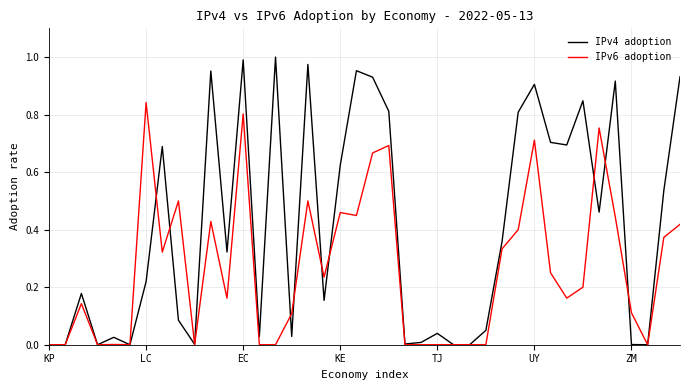

Which series has the largest total across all categories?

IPv4 adoption